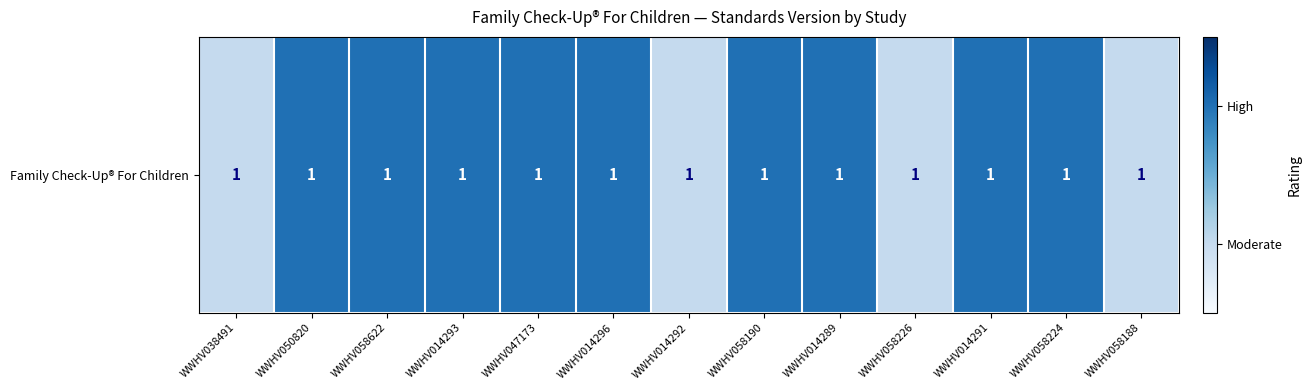

Reading right to left, what are all the values shown in this chart?

WWHV058188=1	WWHV058224=2	WWHV014291=2	WWHV058226=1	WWHV014289=2	WWHV058190=2	WWHV014292=1	WWHV014296=2	WWHV047173=2	WWHV014293=2	WWHV058622=2	WWHV050820=2	WWHV038491=1